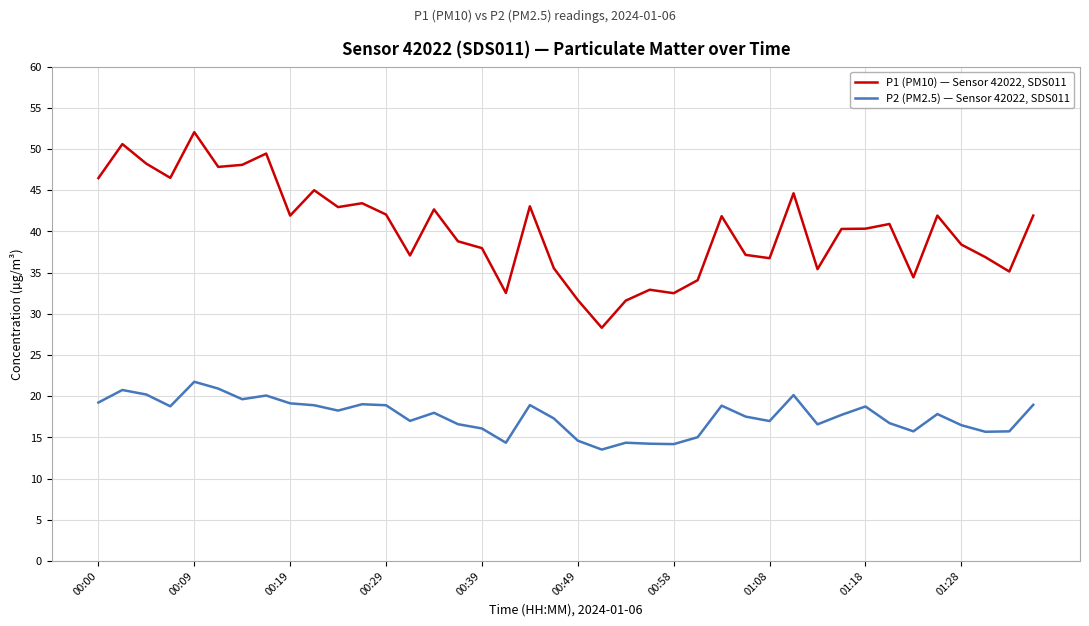

What is the minimum value for P1 (PM10) — Sensor 42022, SDS011?

28.3